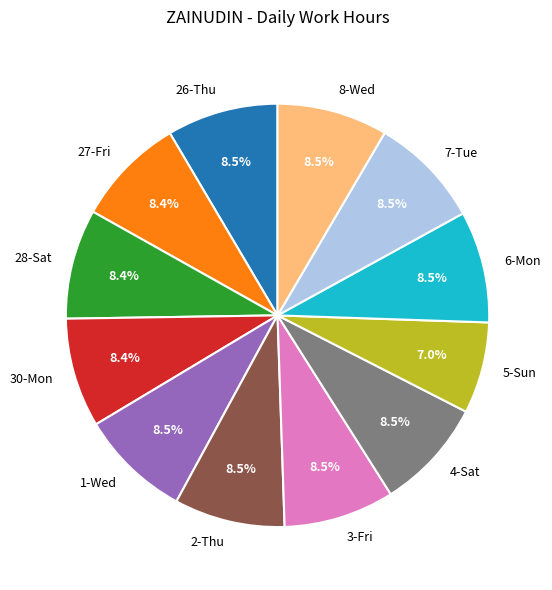

Is there a majority slice in this chart?

No